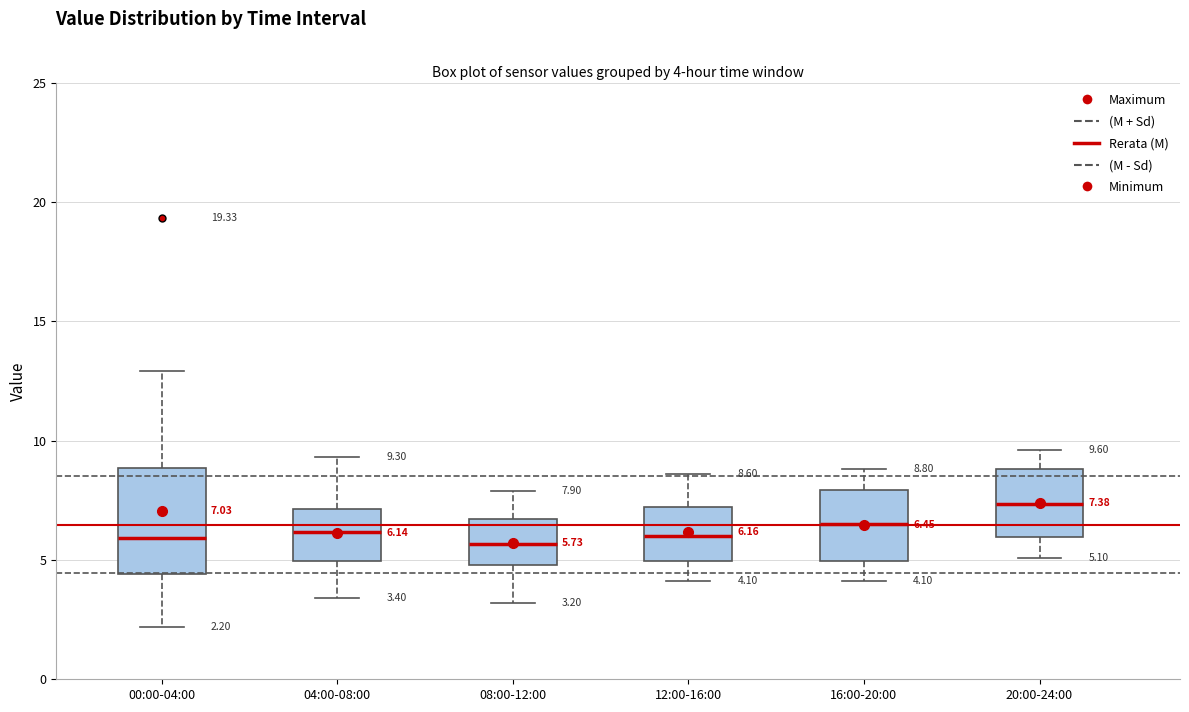

Which box's median line is the highest?

20:00-24:00